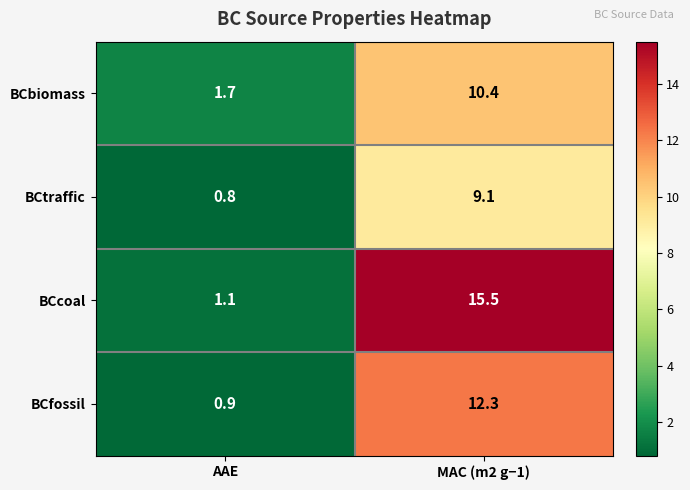

At which category is the sum across all series the highest?

MAC (m2 g−1)